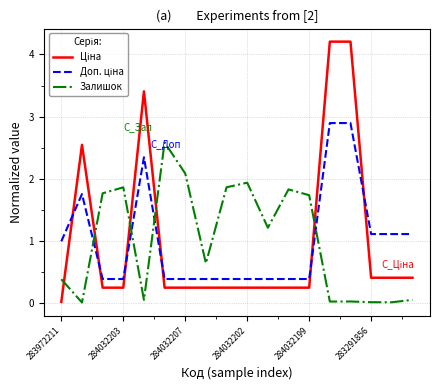

Does the chart display data point markers on the line(s)?

No